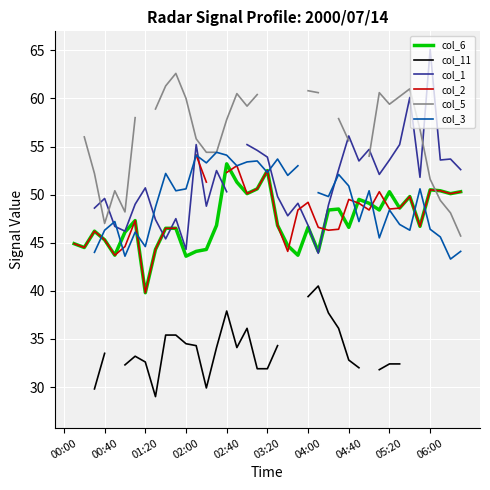

Is this an area chart (filled region under the line)?

No